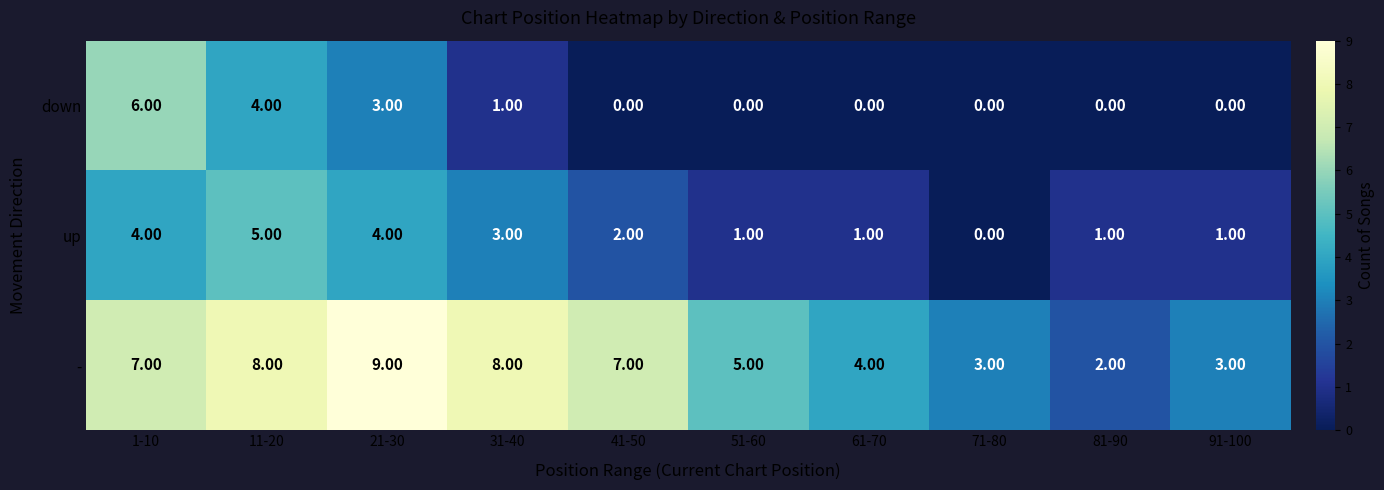

At how many categories does at least one series exceed 1?

10